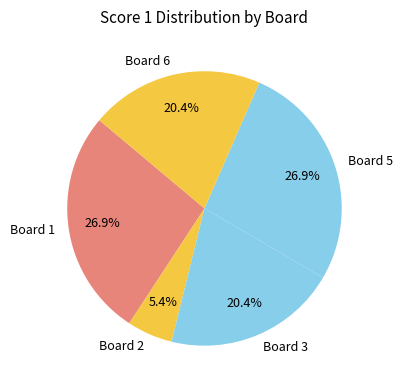

How many slices are in this pie chart?

5